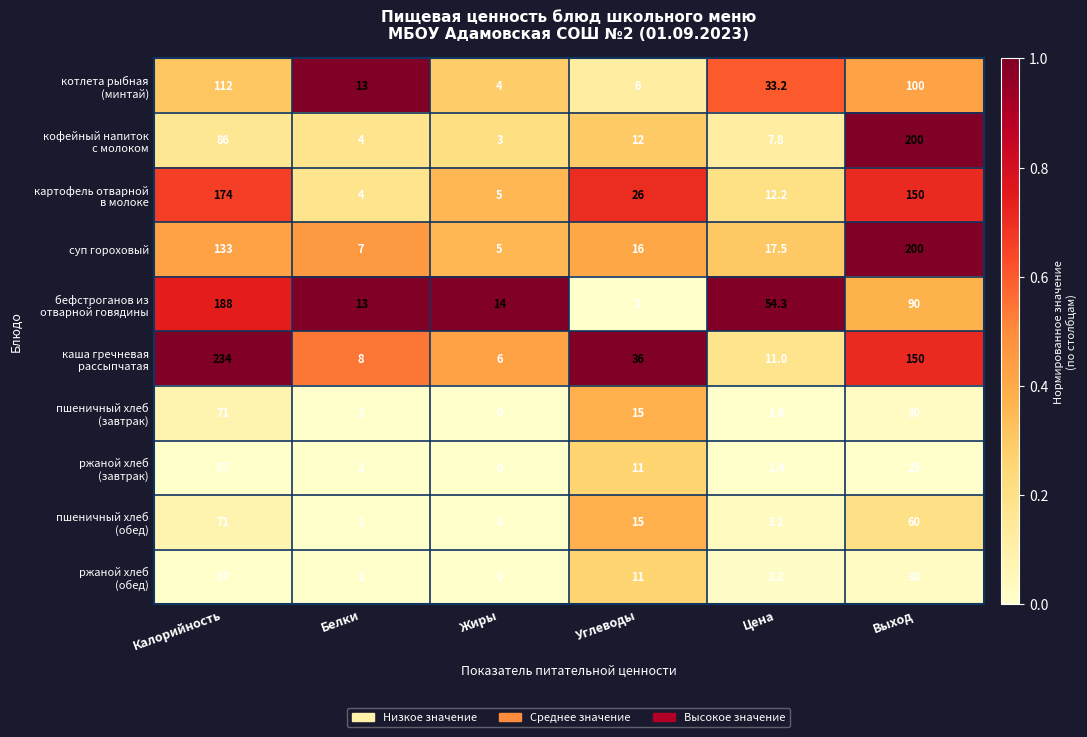

At how many categories does at least one series exceed 0?

6